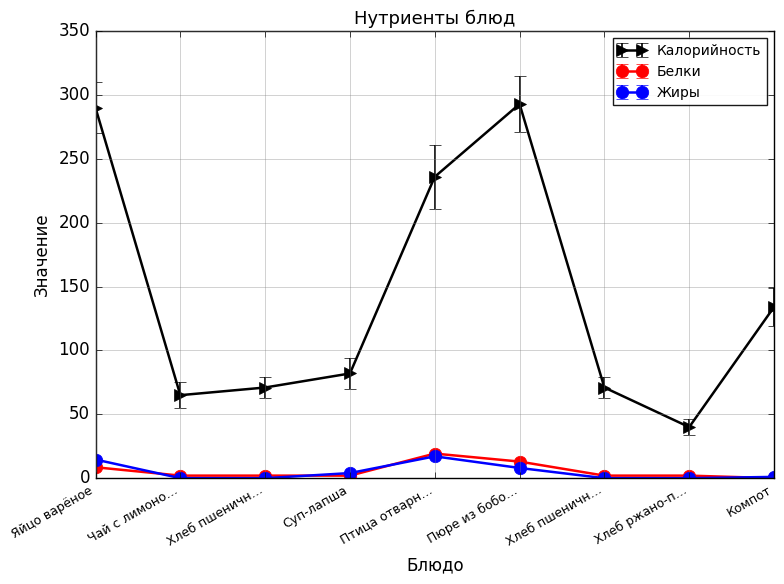

What is the average value of the Калорийность series?

142.4